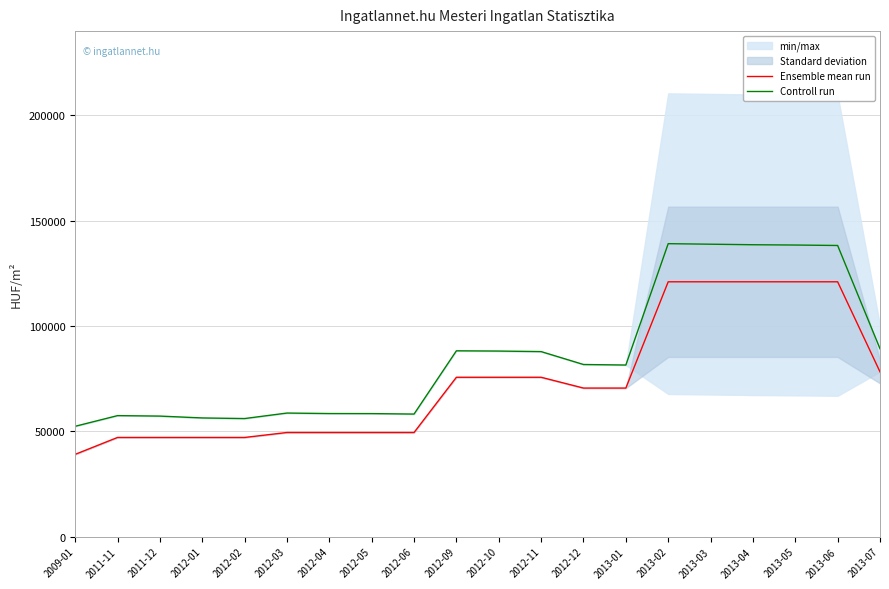

How many lines are shown in the chart?

2